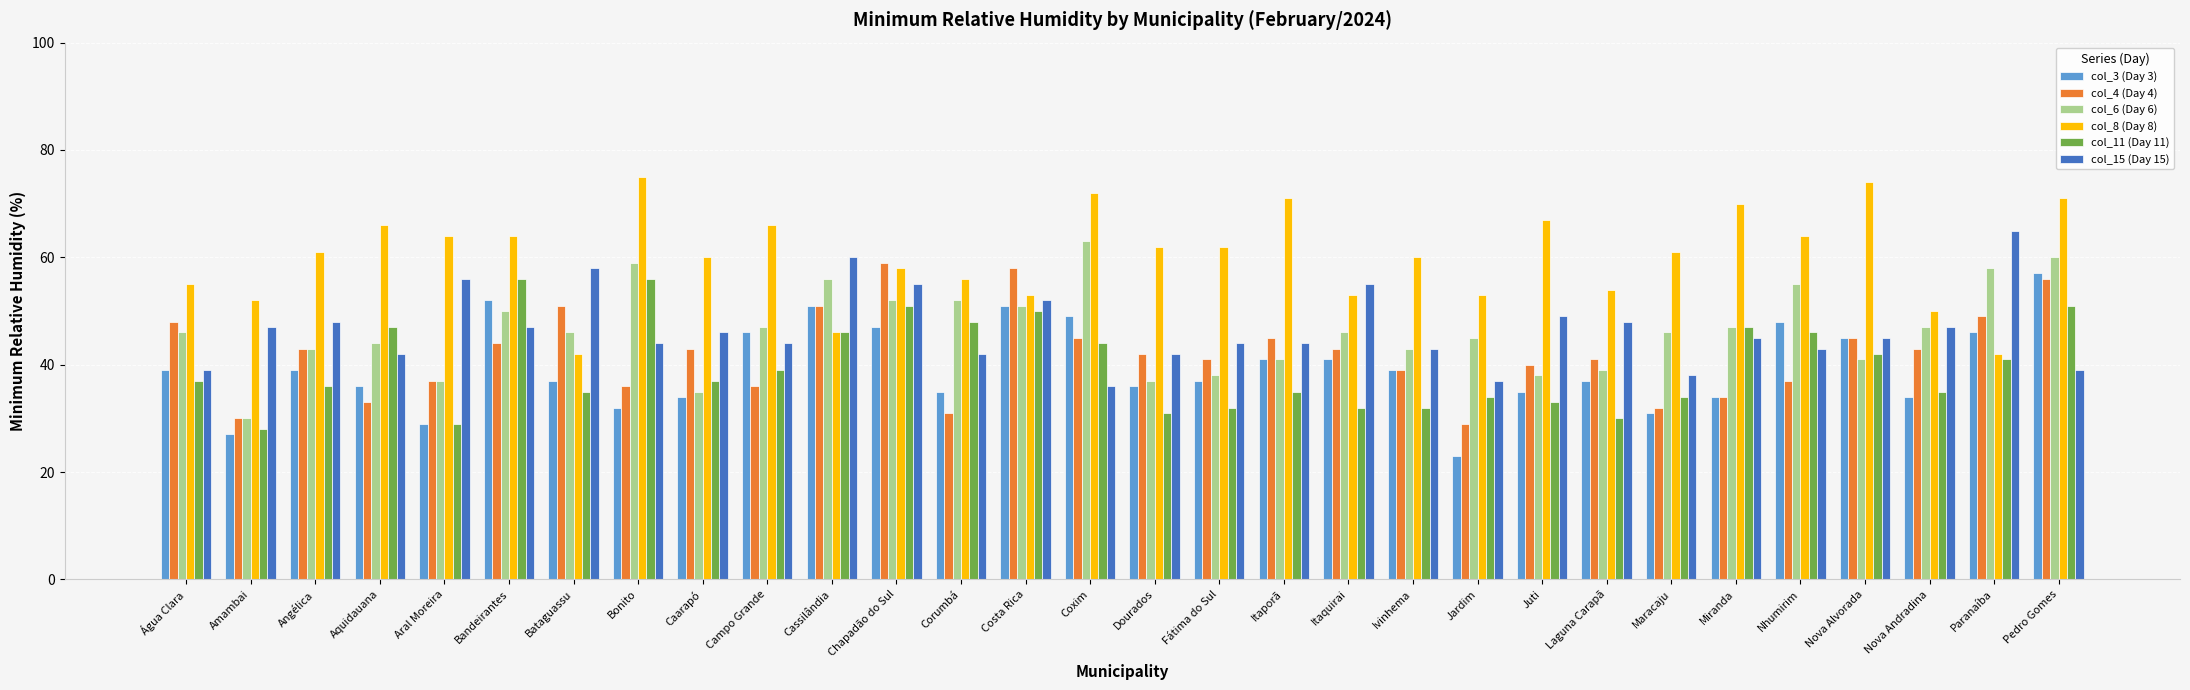

Are the bars horizontal?

No